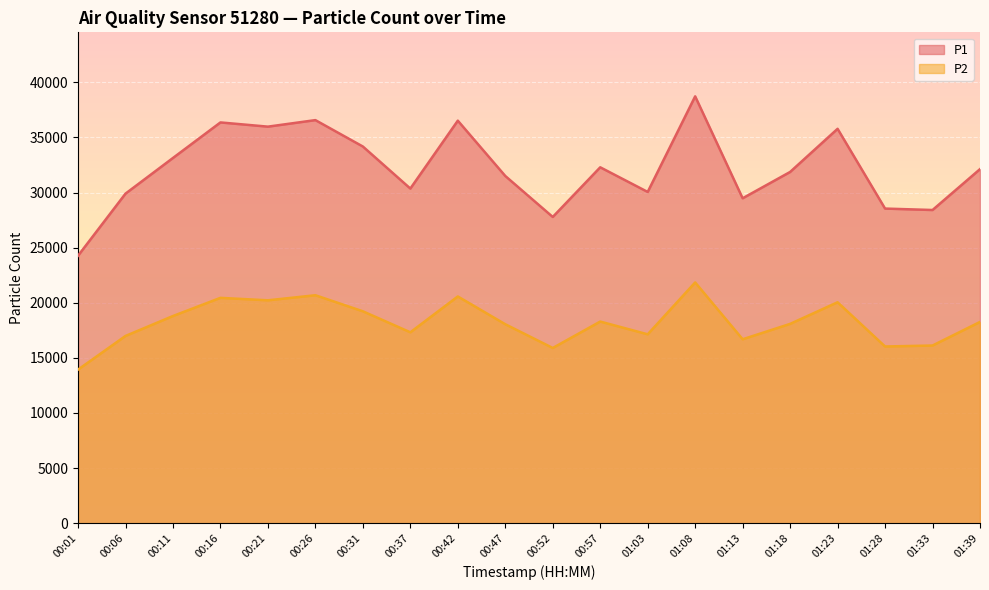

True or false: P2 and P1 intersect in this chart.

False